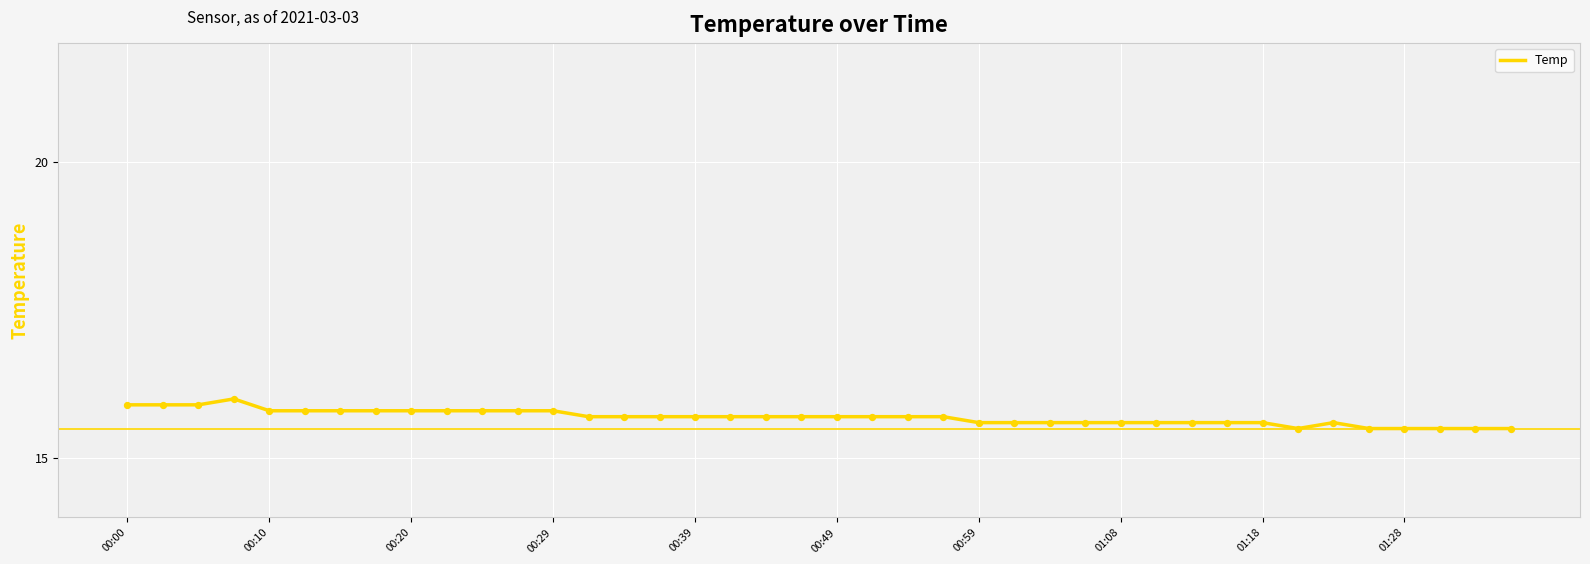

What is the difference between the maximum and minimum values?

0.5